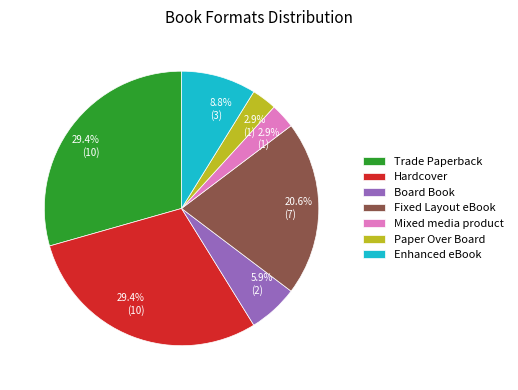

To the nearest percent, what percentage of the pie is Paper Over Board?

3%